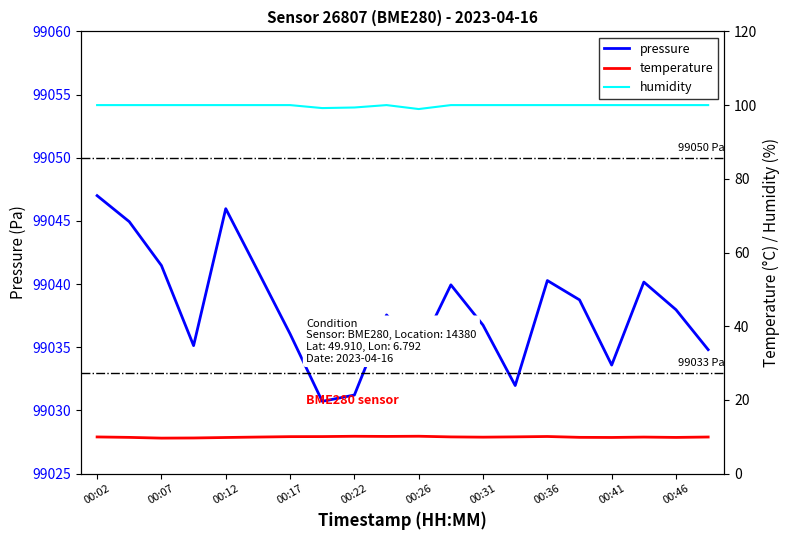

How many lines are shown in the chart?

3